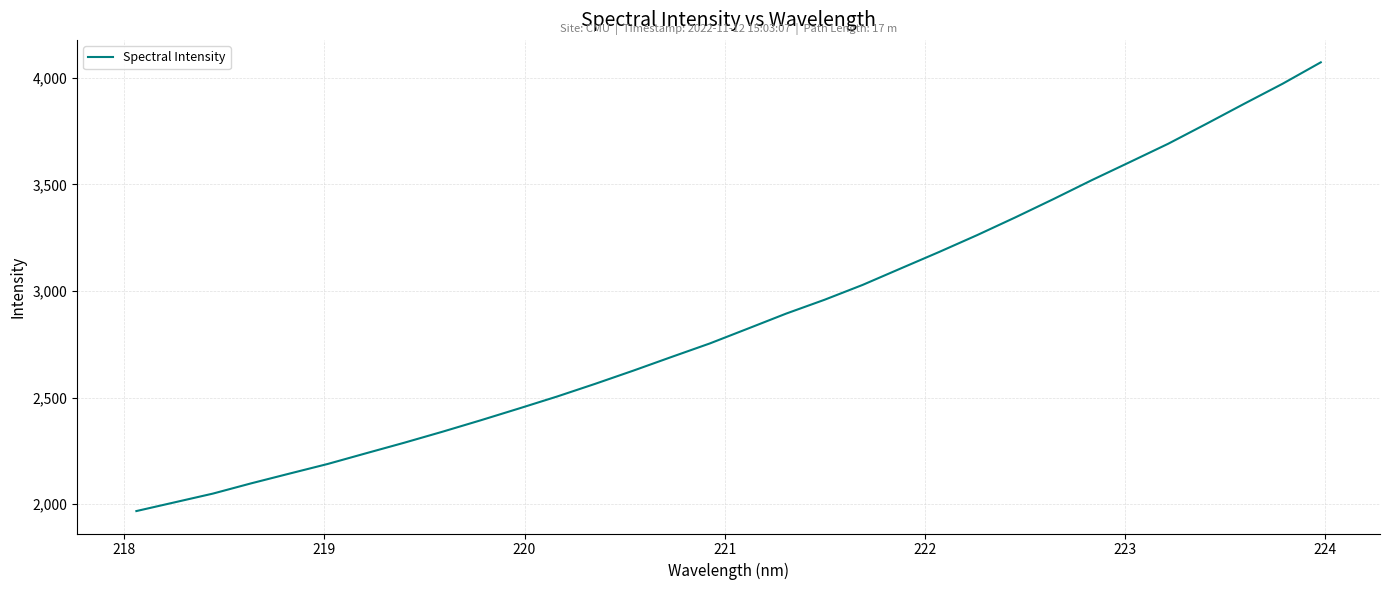

What is the difference between the maximum and minimum values?

2104.6